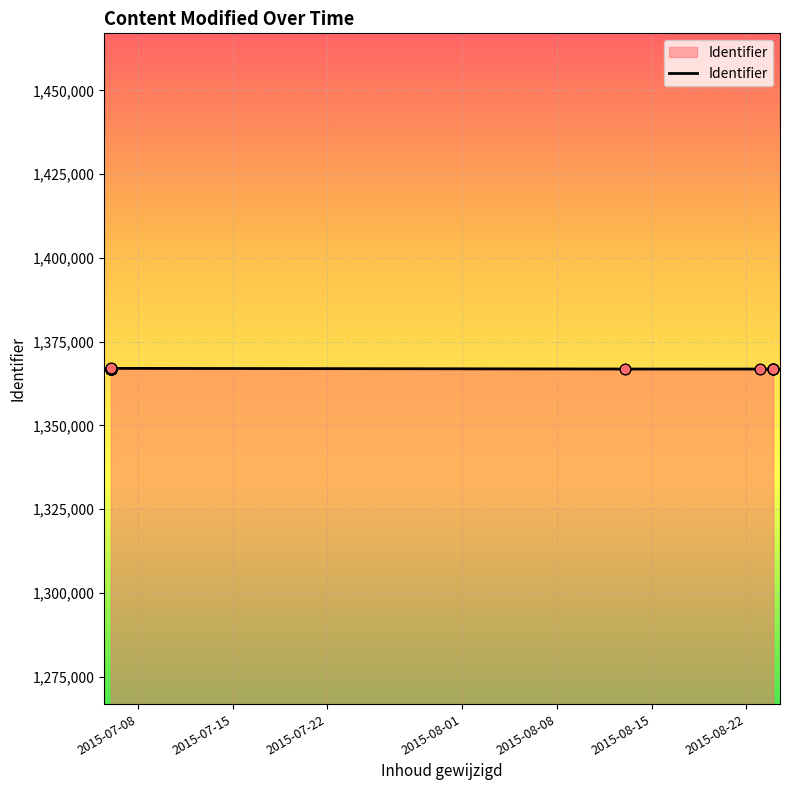

Approximately how many times larger is the value at 2015-08-08 compared to 2015-07-22?

1.0